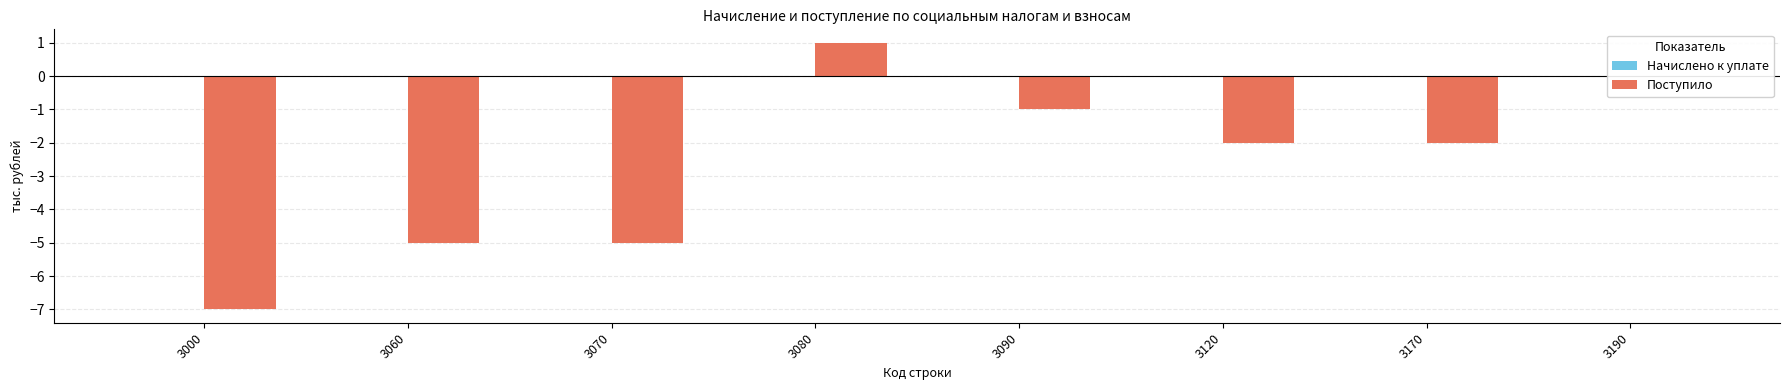

Between 3190 and 3060, which is larger?

3190